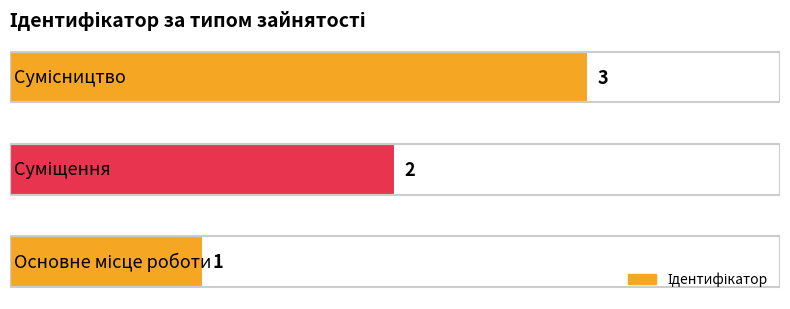

How many values are between 1 and 3?

3